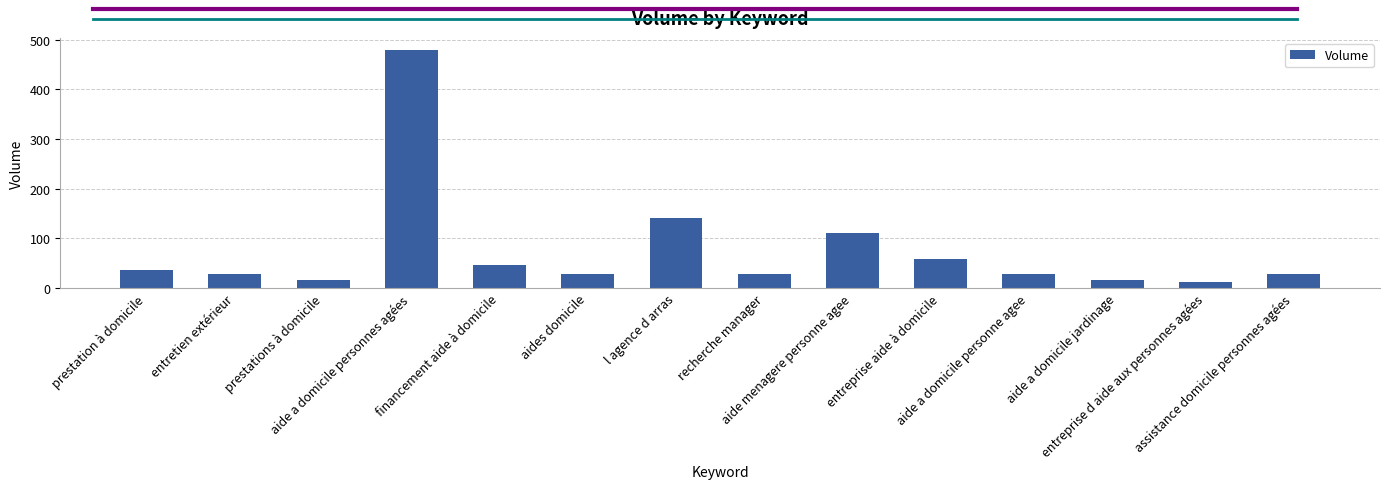

What is the maximum value shown in the chart?

480